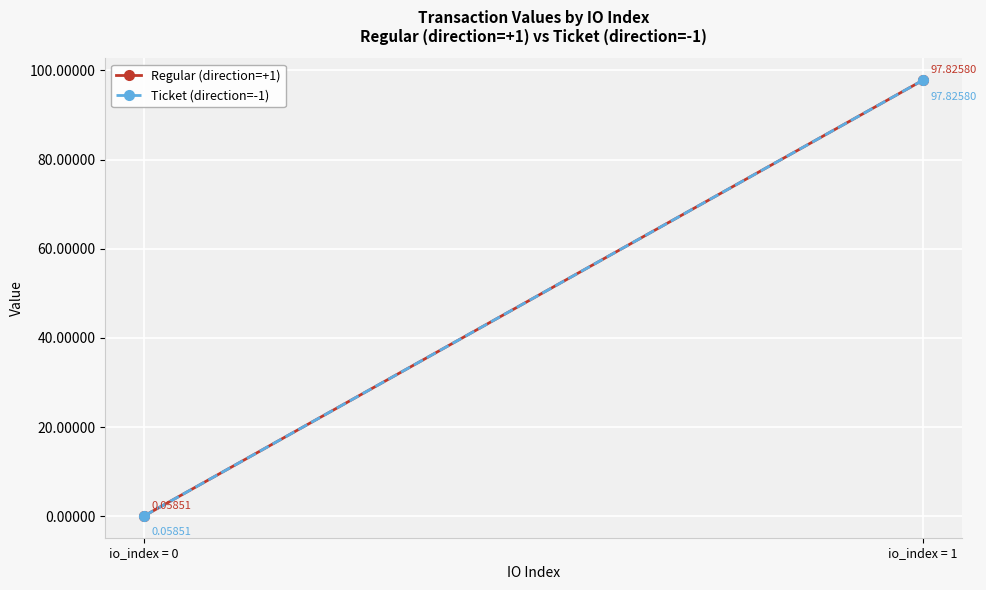

At which label is Regular (direction=+1) closest to 48?

io_index = 0